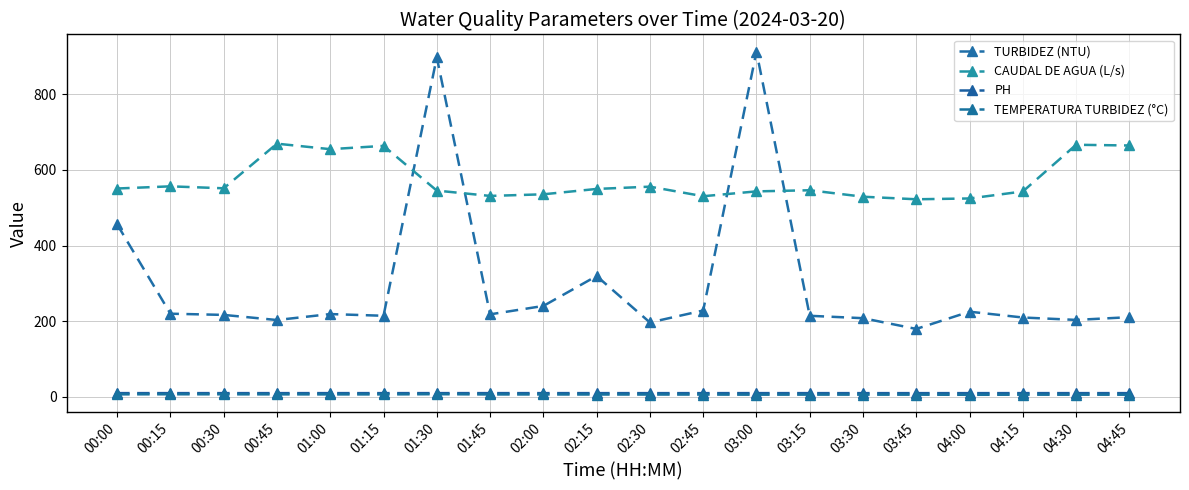

What is the maximum value for TURBIDEZ (NTU)?

912.9